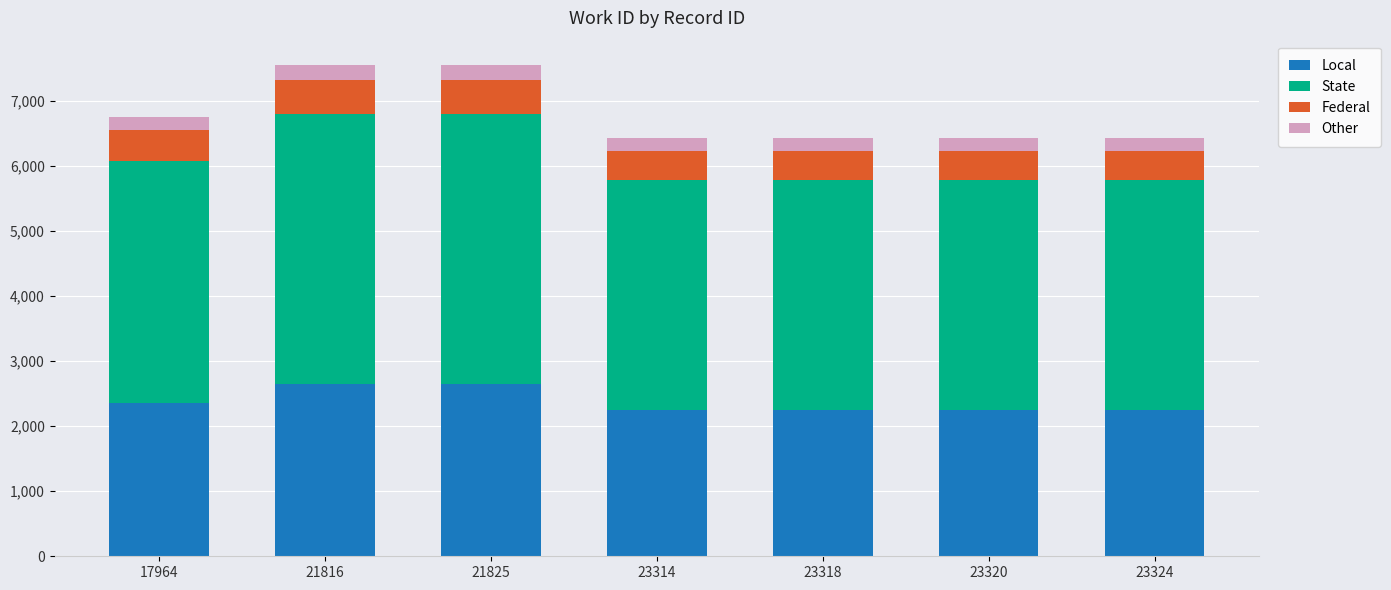

What is the average value of the Local series?

2377